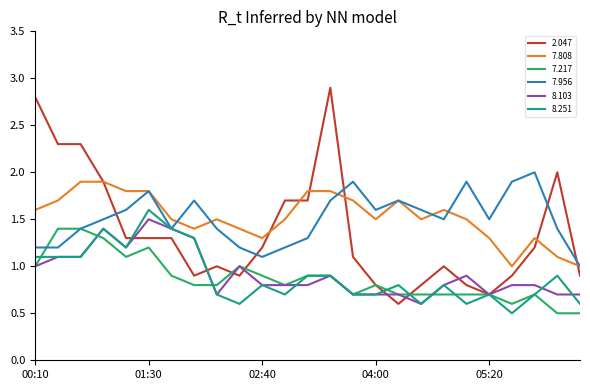

How many intersections are there between 2.047 and 7.956?

5